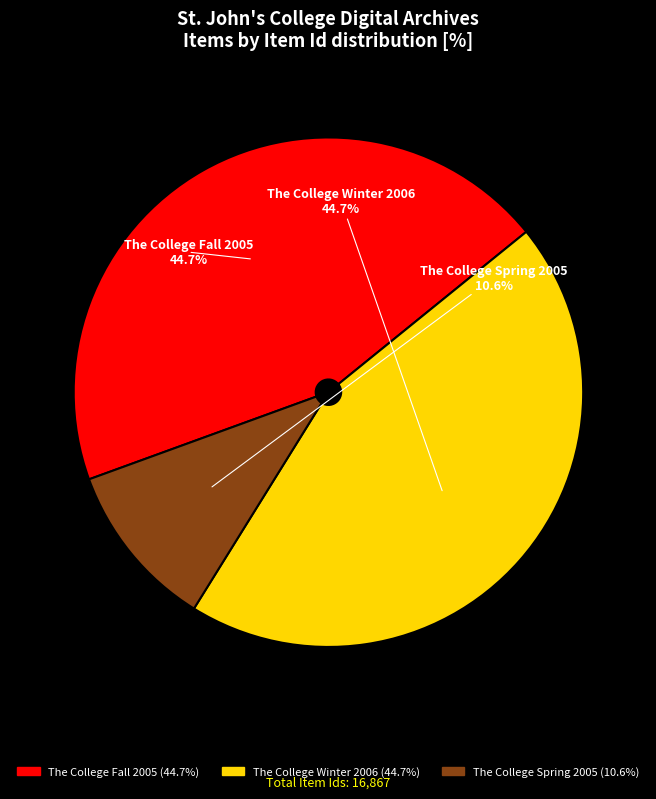

What percentage is the The College Fall 2005 slice, to the nearest percent?

45%